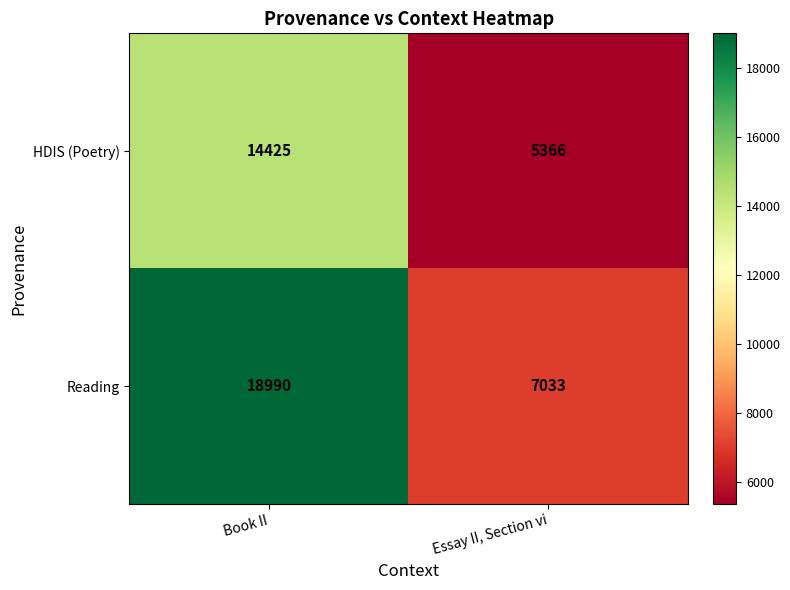

What is the average value of the Reading series?

13012